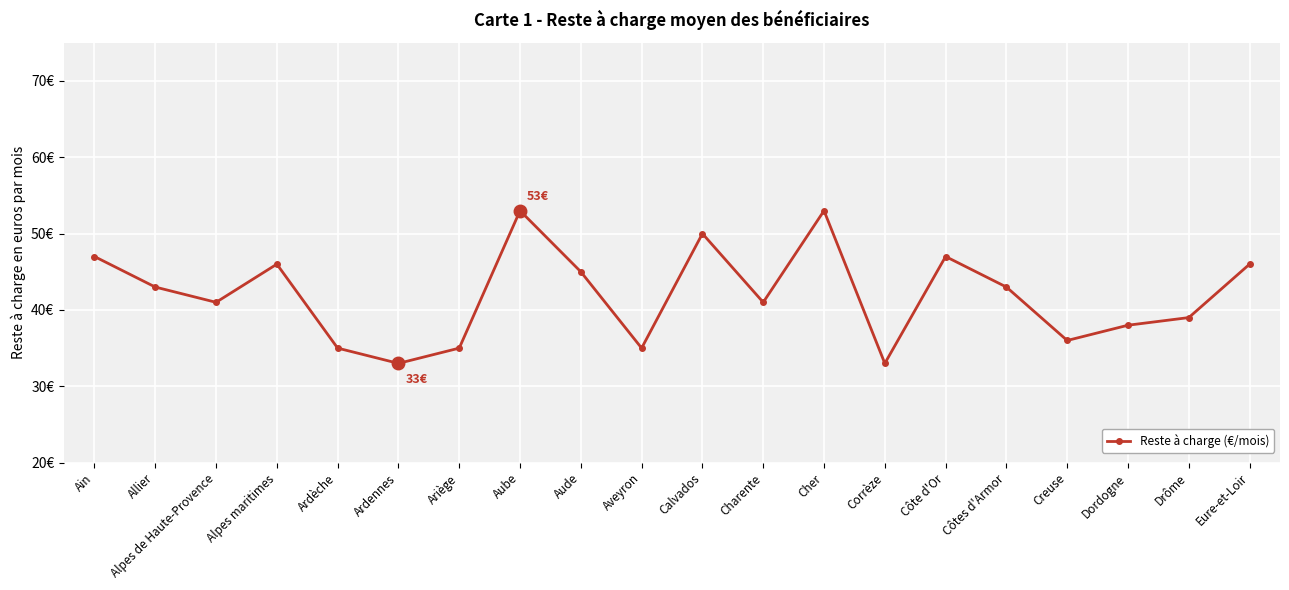

What is the minimum value shown in the chart?

33